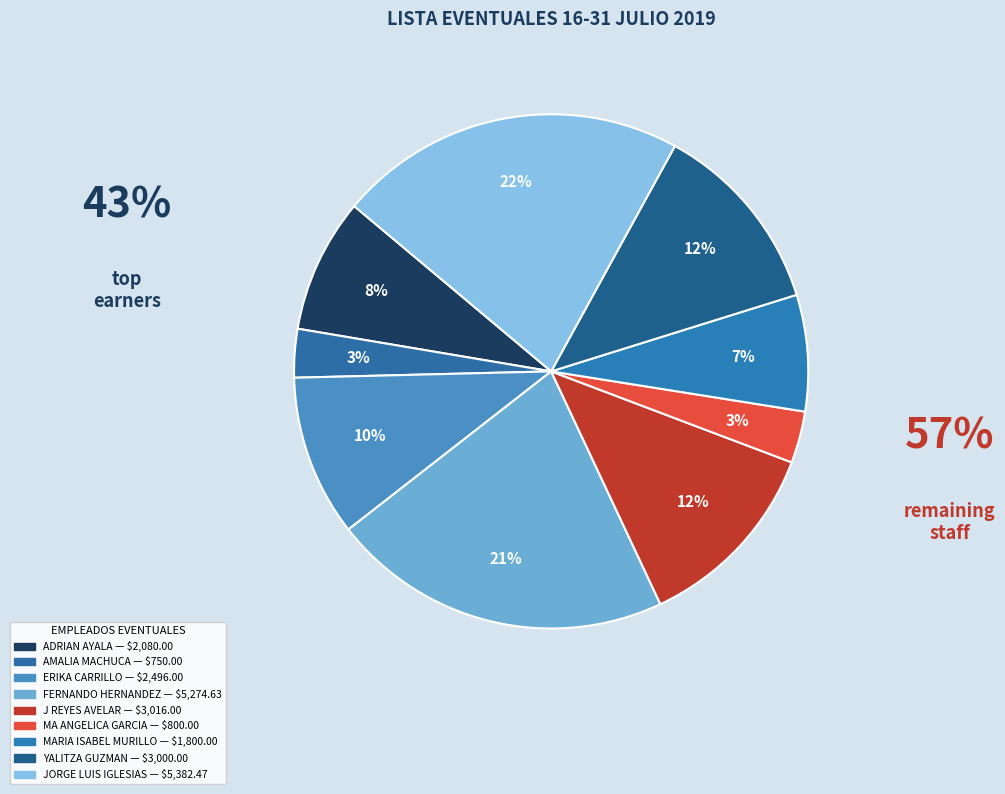

To the nearest percent, what is the average slice percentage?

11%